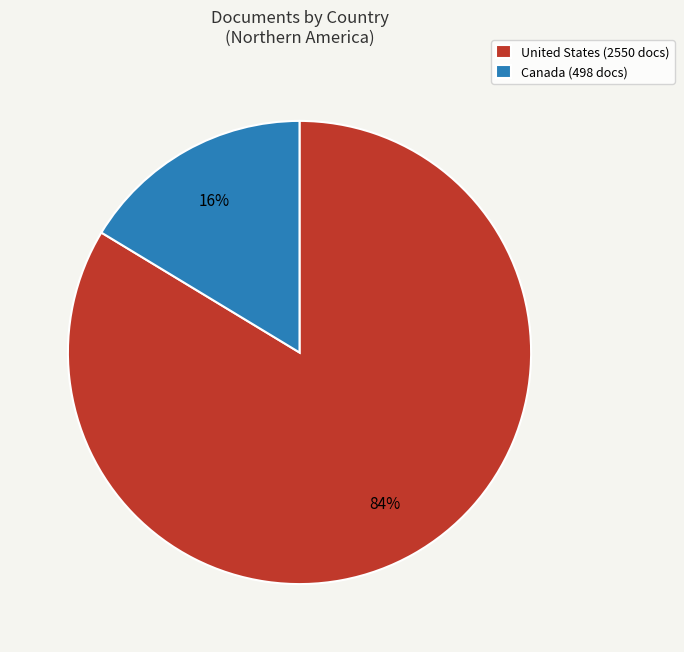

Does any single category account for the majority?

Yes